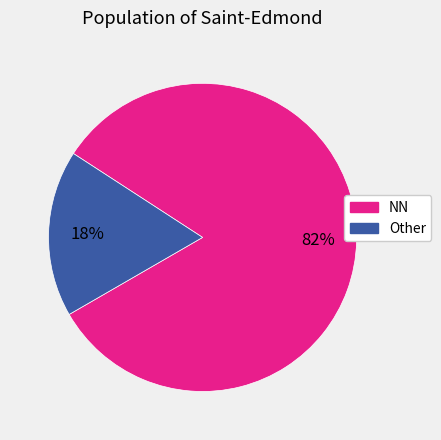

Does any single category account for the majority?

Yes